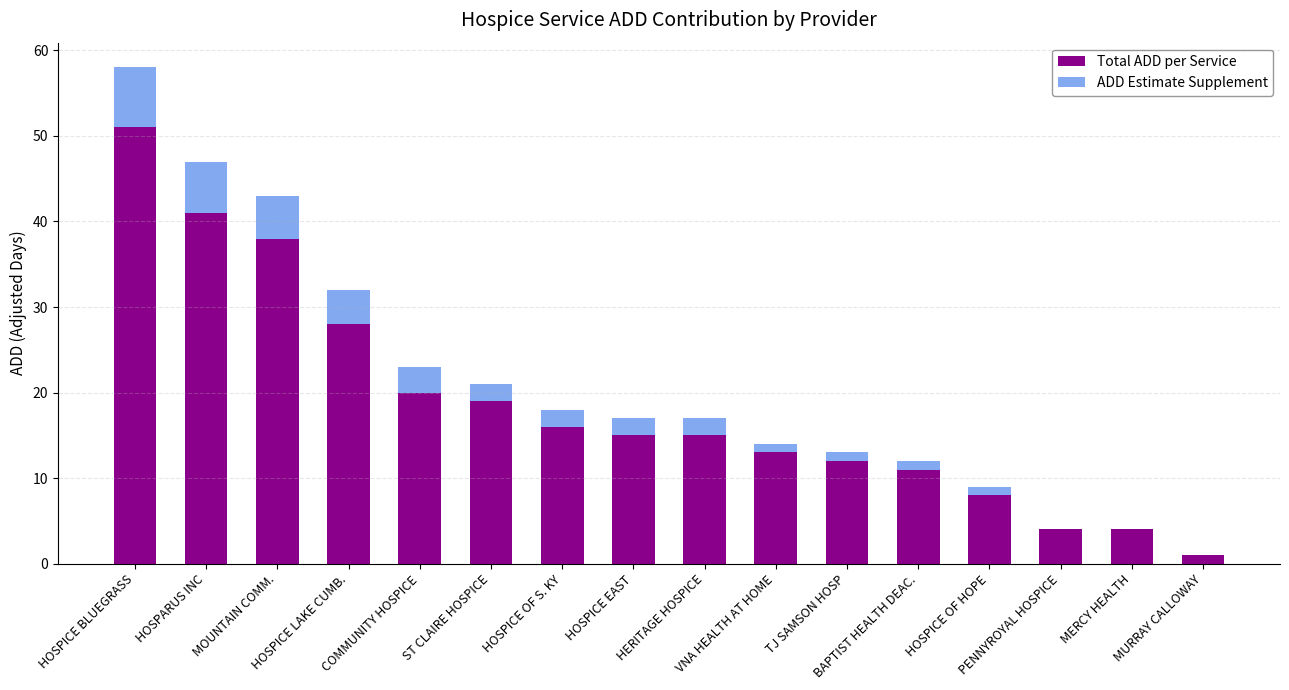

At which label does ADD Estimate Supplement first exceed 2?

HOSPICE BLUEGRASS